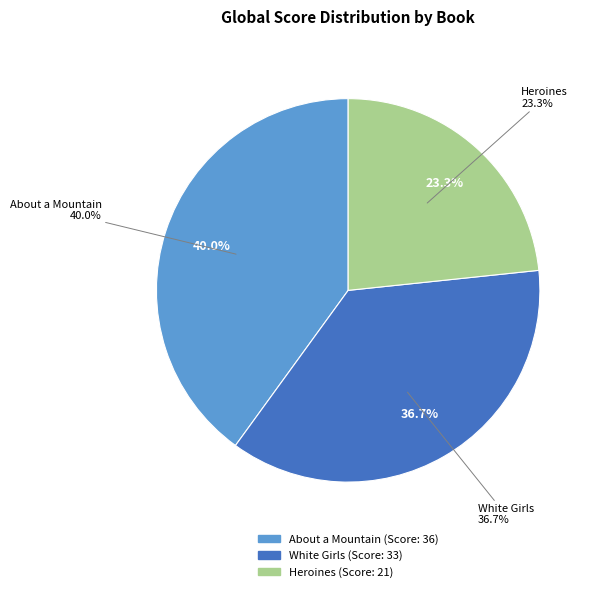

Count the number of slices in the pie.

3